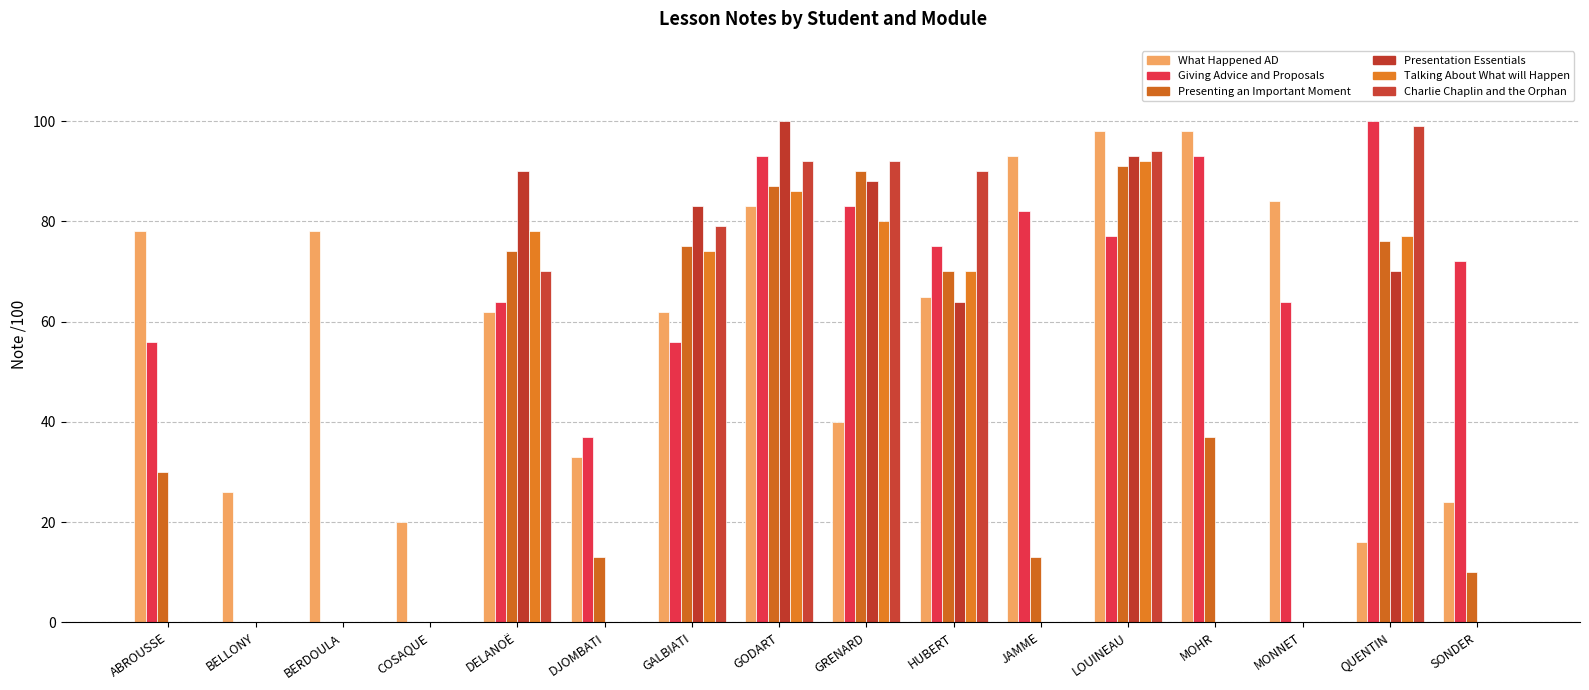

Reading left to right, list all the values displayed in this chart.

What Happened AD (note /100): ABROUSSE=78	BELLONY=26	BERDOULA=78	COSAQUE=20	DELANOË=62	DJOMBATI=33	GALBIATI=62	GODART=83	GRENARD=40	HUBERT=65	JAMME=93	LOUINEAU=98	MOHR=98	MONNET=84	QUENTIN=16	SONDER=24
Giving Advice and Proposals (note /100): ABROUSSE=56	BELLONY=0	BERDOULA=0	COSAQUE=0	DELANOË=64	DJOMBATI=37	GALBIATI=56	GODART=93	GRENARD=83	HUBERT=75	JAMME=82	LOUINEAU=77	MOHR=93	MONNET=64	QUENTIN=100	SONDER=72
Presenting an Important Moment (note /100): ABROUSSE=30	BELLONY=0	BERDOULA=0	COSAQUE=0	DELANOË=74	DJOMBATI=13	GALBIATI=75	GODART=87	GRENARD=90	HUBERT=70	JAMME=13	LOUINEAU=91	MOHR=37	MONNET=0	QUENTIN=76	SONDER=10
Presentation Essentials (note /100): ABROUSSE=0	BELLONY=0	BERDOULA=0	COSAQUE=0	DELANOË=90	DJOMBATI=0	GALBIATI=83	GODART=100	GRENARD=88	HUBERT=64	JAMME=0	LOUINEAU=93	MOHR=0	MONNET=0	QUENTIN=70	SONDER=0
Talking About What will Happen (note /100): ABROUSSE=0	BELLONY=0	BERDOULA=0	COSAQUE=0	DELANOË=78	DJOMBATI=0	GALBIATI=74	GODART=86	GRENARD=80	HUBERT=70	JAMME=0	LOUINEAU=92	MOHR=0	MONNET=0	QUENTIN=77	SONDER=0
Charlie Chaplin and the Orphan (note /100): ABROUSSE=0	BELLONY=0	BERDOULA=0	COSAQUE=0	DELANOË=70	DJOMBATI=0	GALBIATI=79	GODART=92	GRENARD=92	HUBERT=90	JAMME=0	LOUINEAU=94	MOHR=0	MONNET=0	QUENTIN=99	SONDER=0